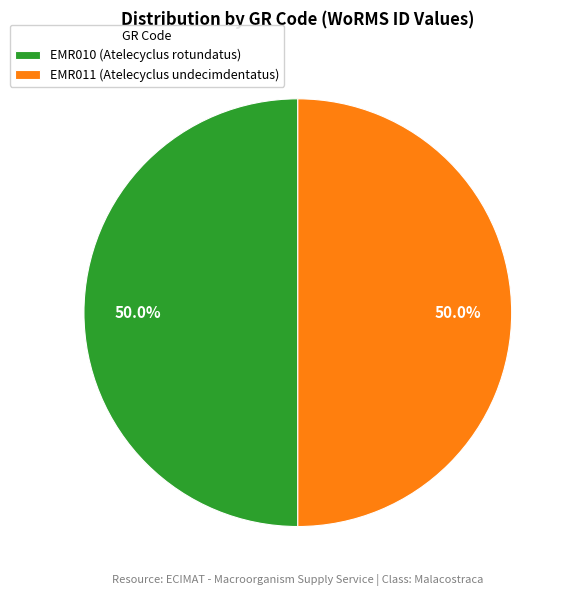

Do EMR010 (Atelecyclus rotundatus) and EMR011 (Atelecyclus undecimdentatus) together represent more than half of the pie?

Yes